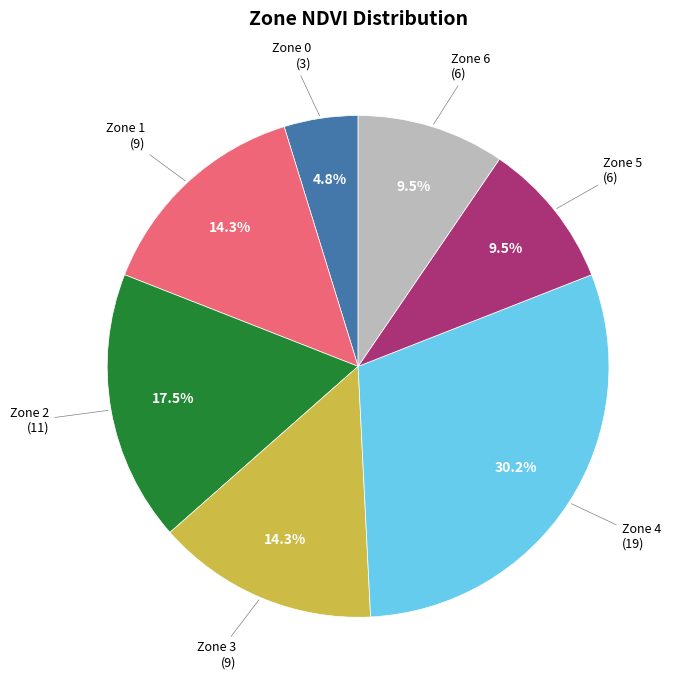

Is there any slice that represents more than half of the pie?

No